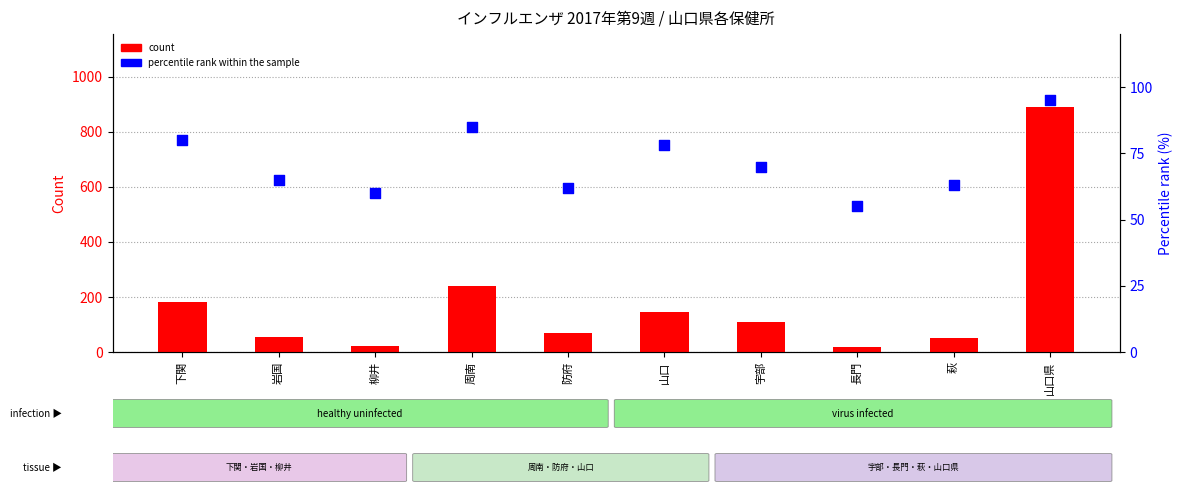

Which series contains the highest Y value?

count